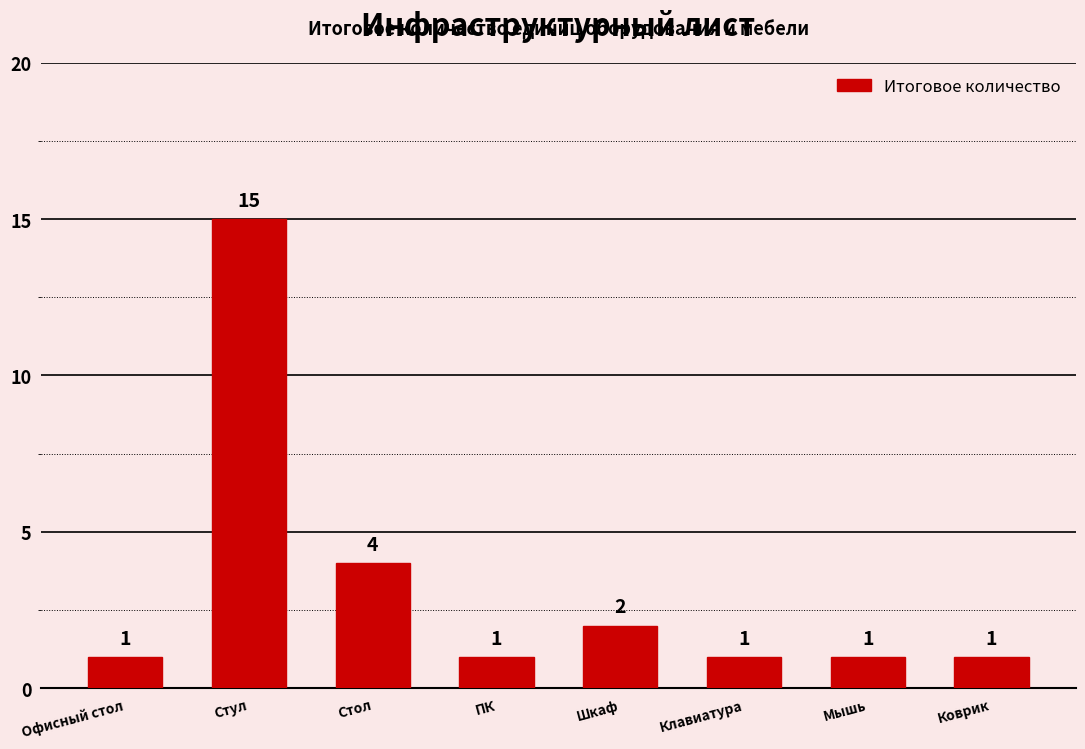

Which label corresponds to the largest value in the chart?

Стул